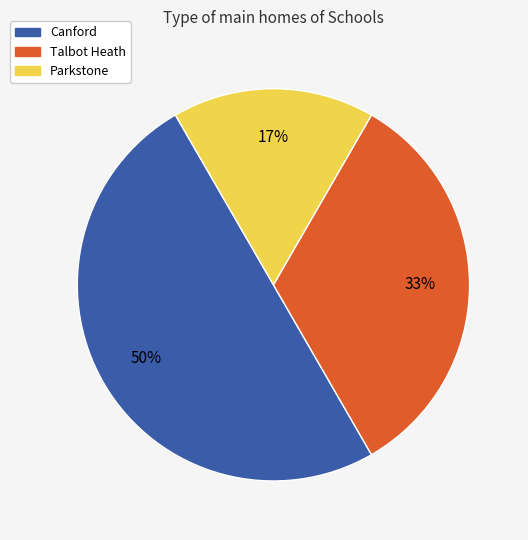

Which category has the biggest portion of the pie?

Canford